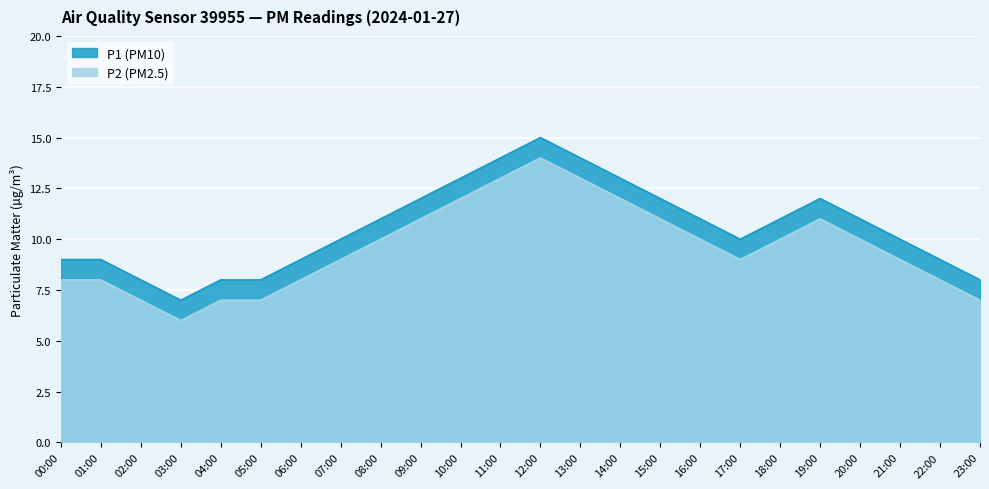

Reading right to left, what are all the values shown in this chart?

P1: 23:00=8	22:00=9	21:00=10	20:00=11	19:00=12	18:00=11	17:00=10	16:00=11	15:00=12	14:00=13	13:00=14	12:00=15	11:00=14	10:00=13	09:00=12	08:00=11	07:00=10	06:00=9	05:00=8	04:00=8	03:00=7	02:00=8	01:00=9	00:00=9
P2: 23:00=7	22:00=8	21:00=9	20:00=10	19:00=11	18:00=10	17:00=9	16:00=10	15:00=11	14:00=12	13:00=13	12:00=14	11:00=13	10:00=12	09:00=11	08:00=10	07:00=9	06:00=8	05:00=7	04:00=7	03:00=6	02:00=7	01:00=8	00:00=8